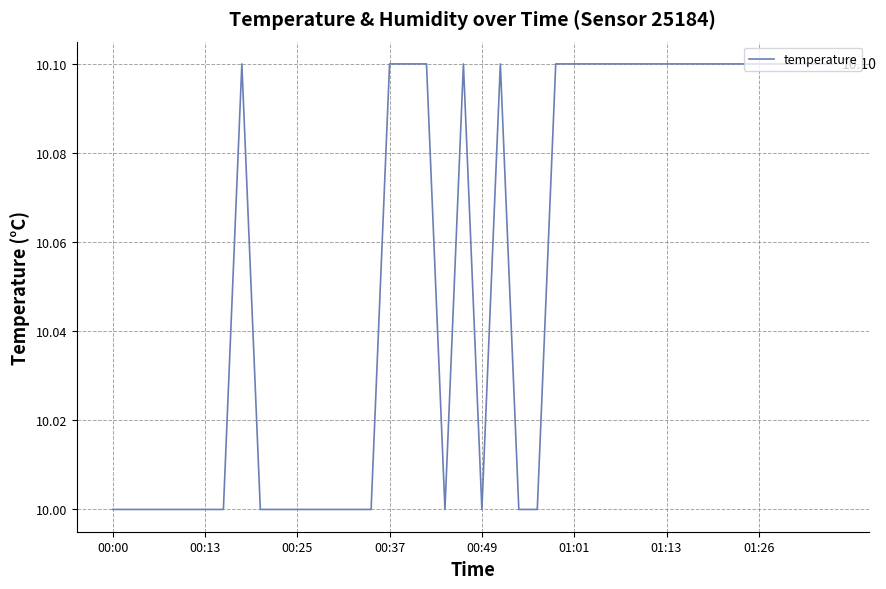

Which label corresponds to the largest value in the chart?

01:26